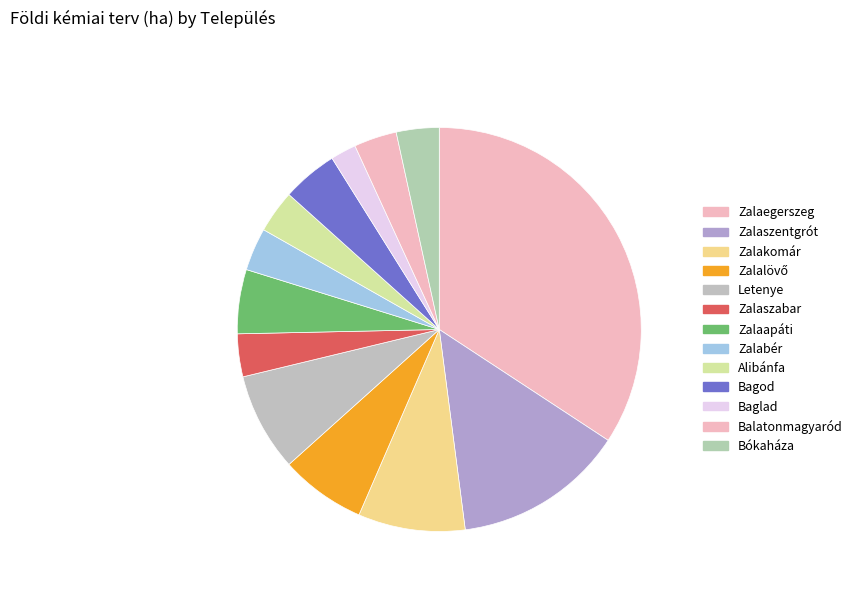

To the nearest percent, what is the average slice percentage?

8%